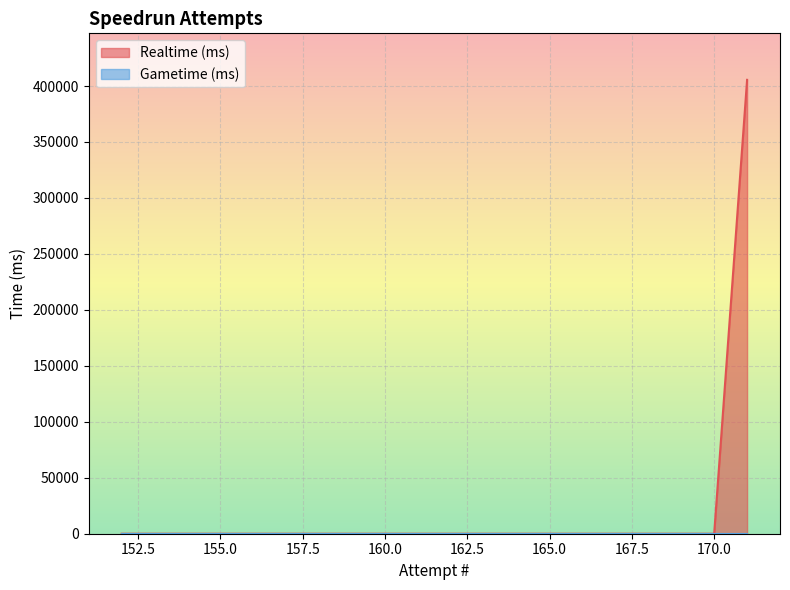

What is the difference between the maximum and second lowest values?

405531